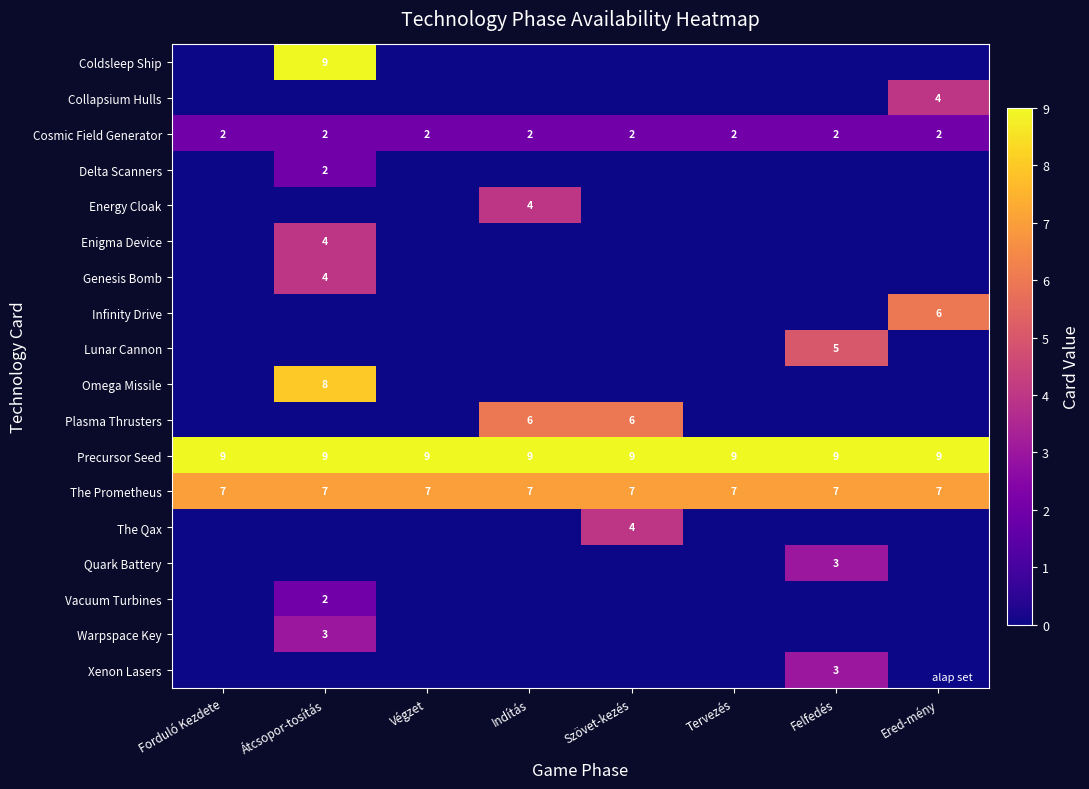

The Cosmic Field Generator series shows 2 at Forduló Kezdete. True or false?

True